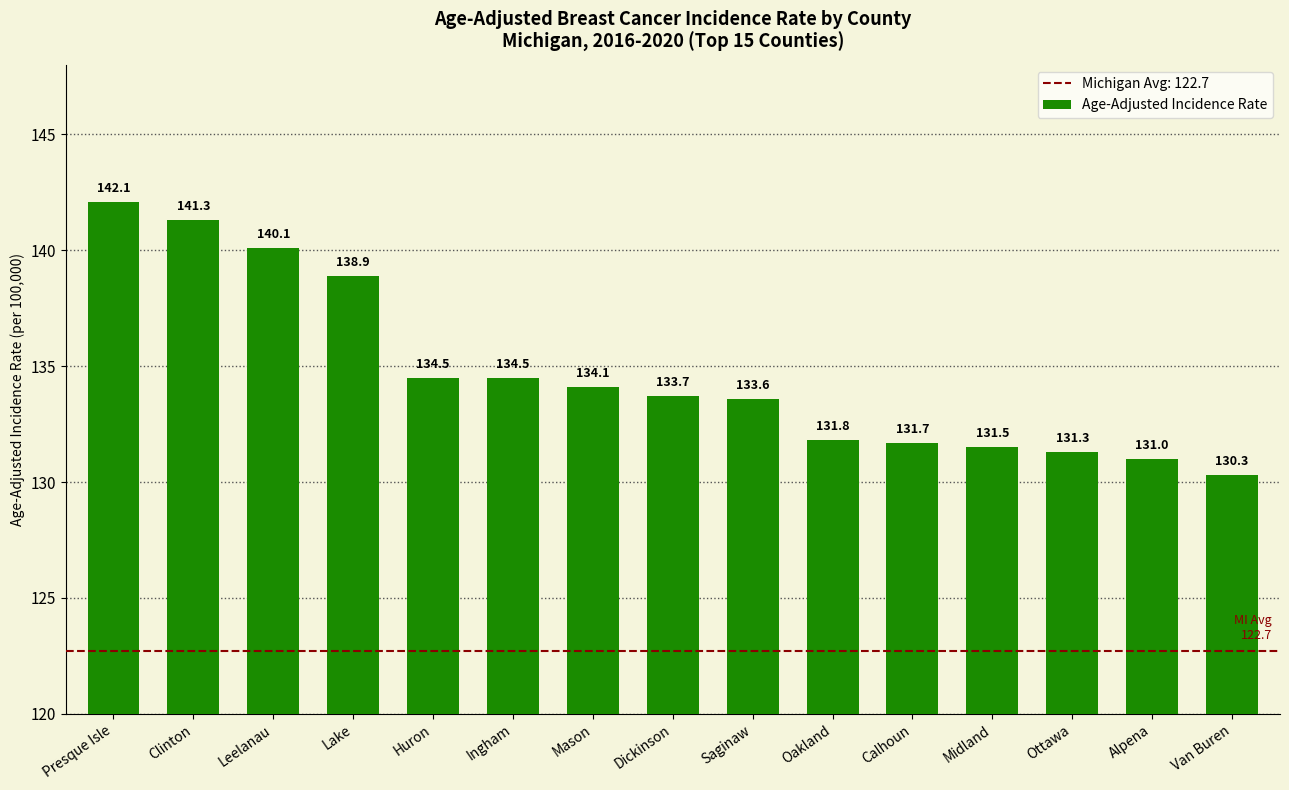

Between Clinton and Calhoun, which is larger?

Clinton